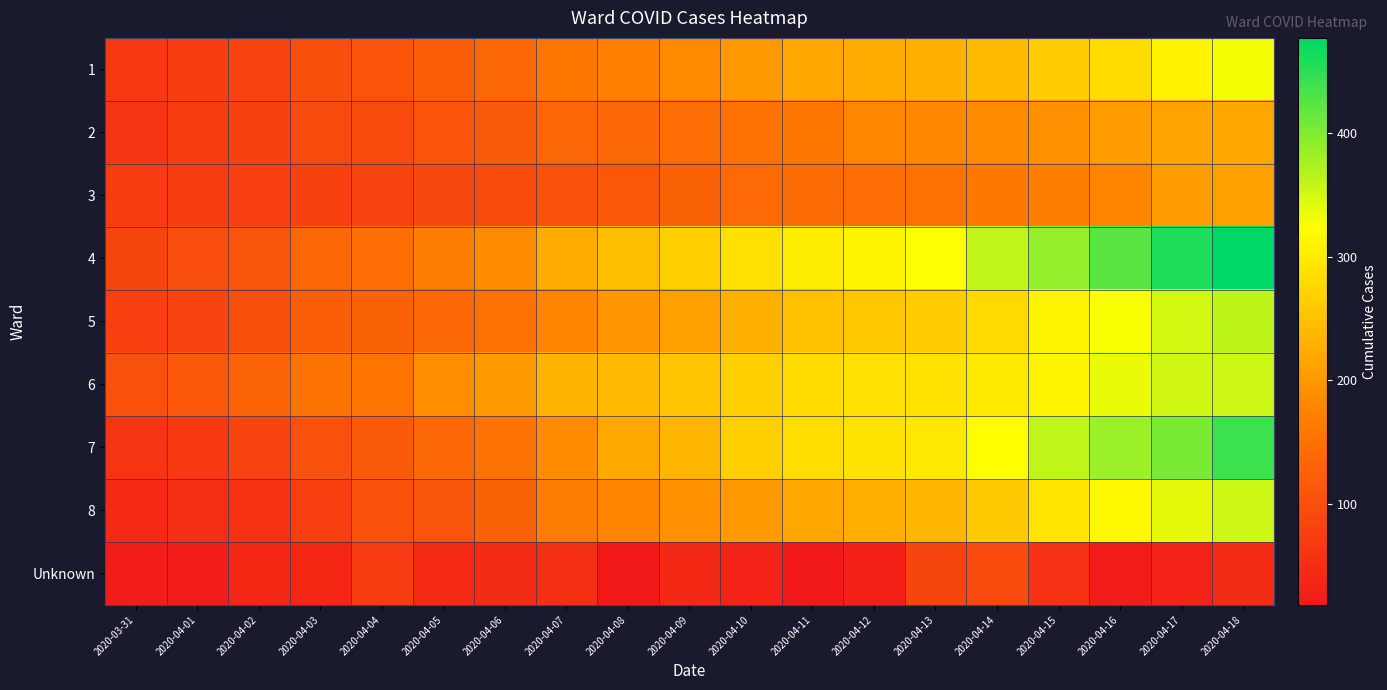

How many data points does each series have?

19